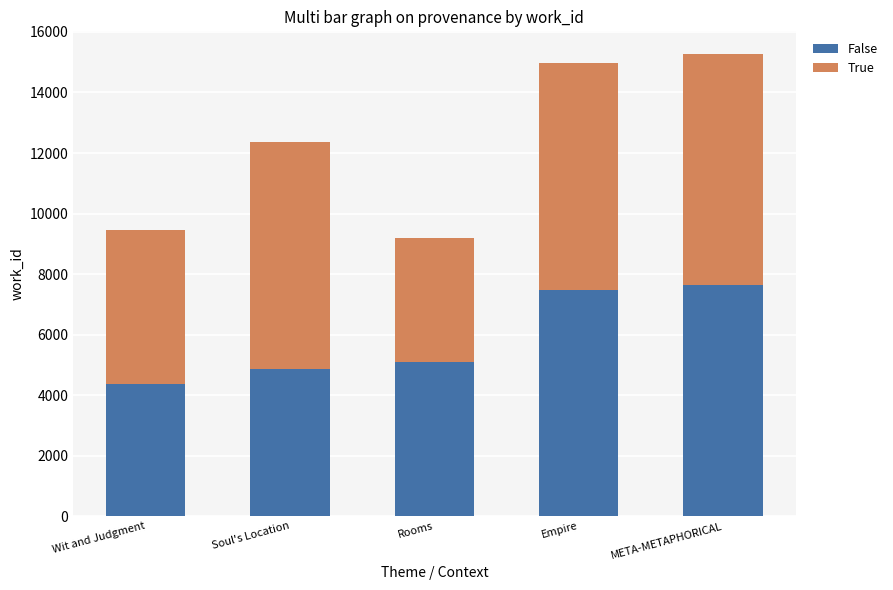

What is the sum of all False values?

29441